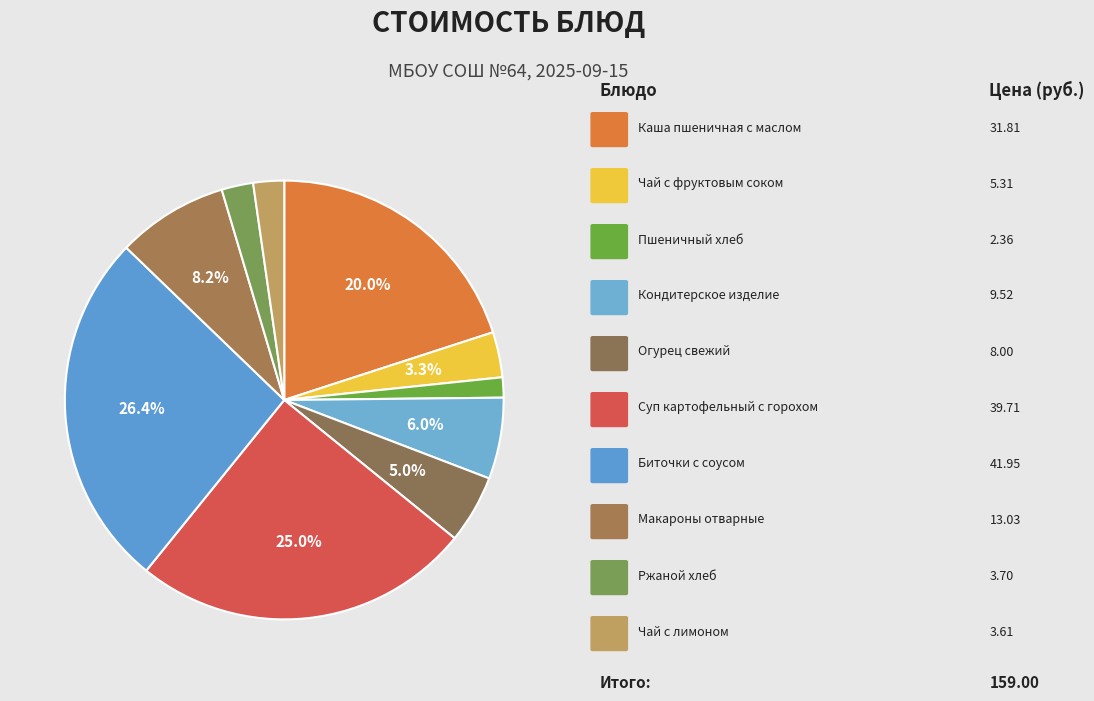

How many segments does this pie chart have?

10